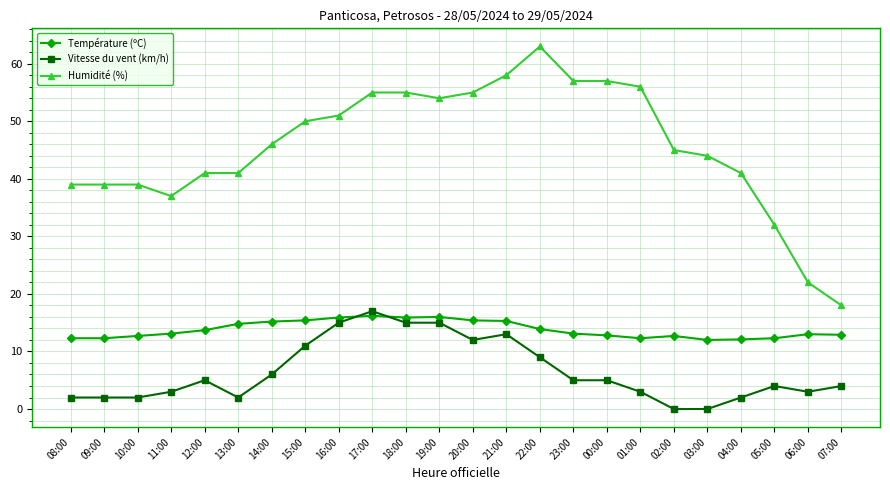

What is the label of the 3rd point from the left?

10:00